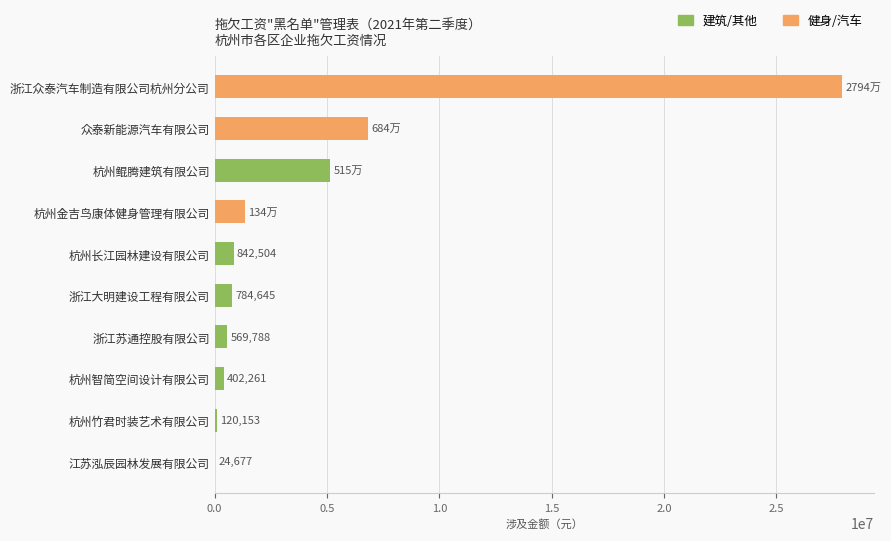

What is the difference between the values at 浙江众泰汽车制造有限公司杭州分公司 and 杭州金吉鸟康体健身管理有限公司?

26602547.7